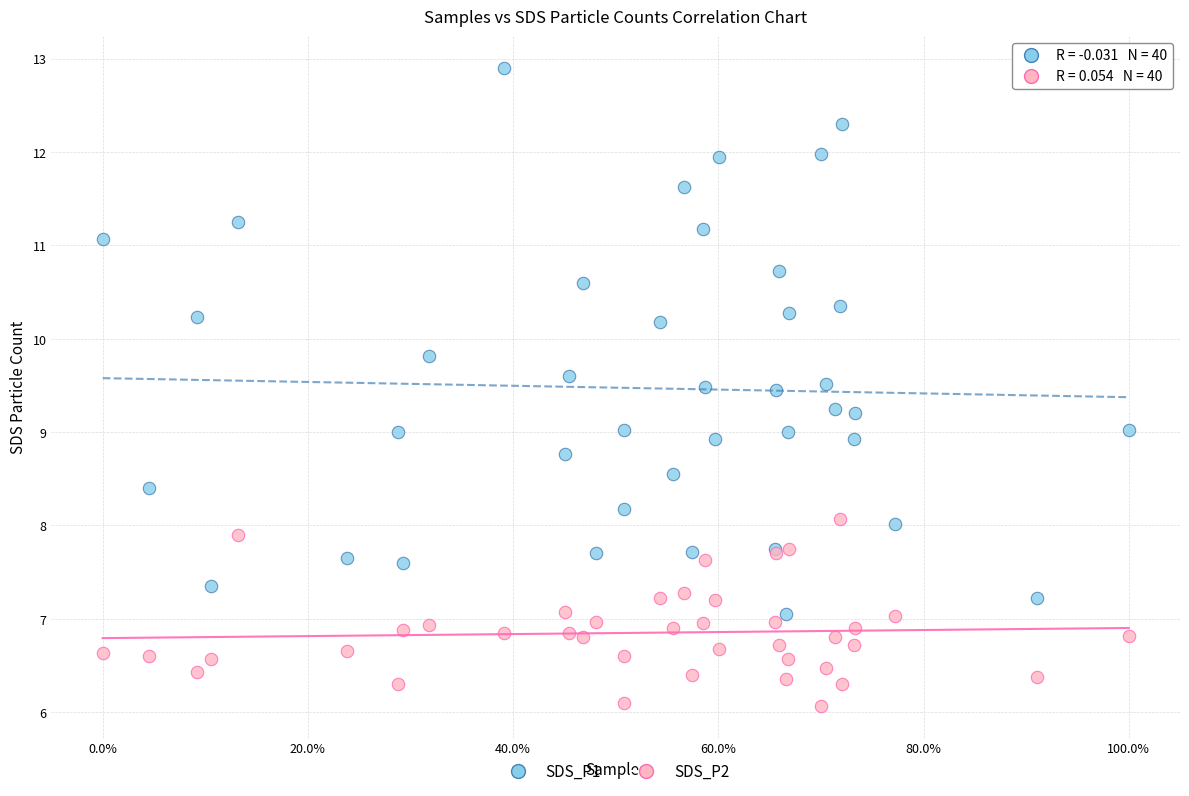

Which series reaches the maximum Y coordinate?

SDS_P1